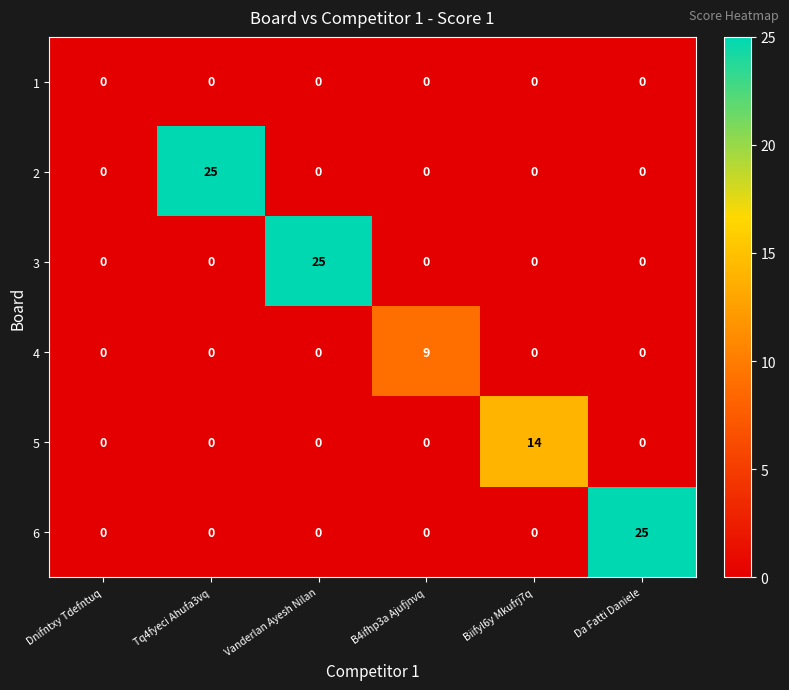

How many data points does each series have?

6